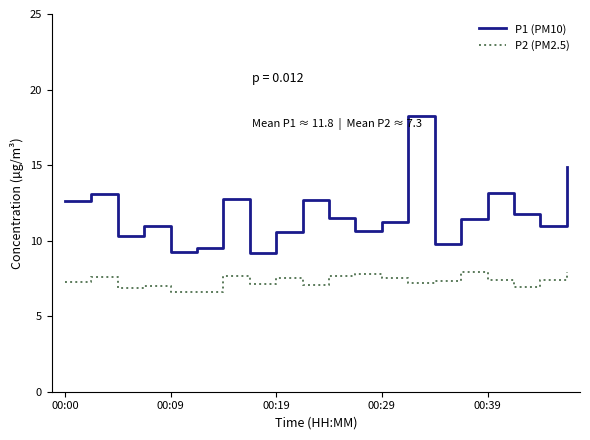

What is the greatest value displayed?

18.3